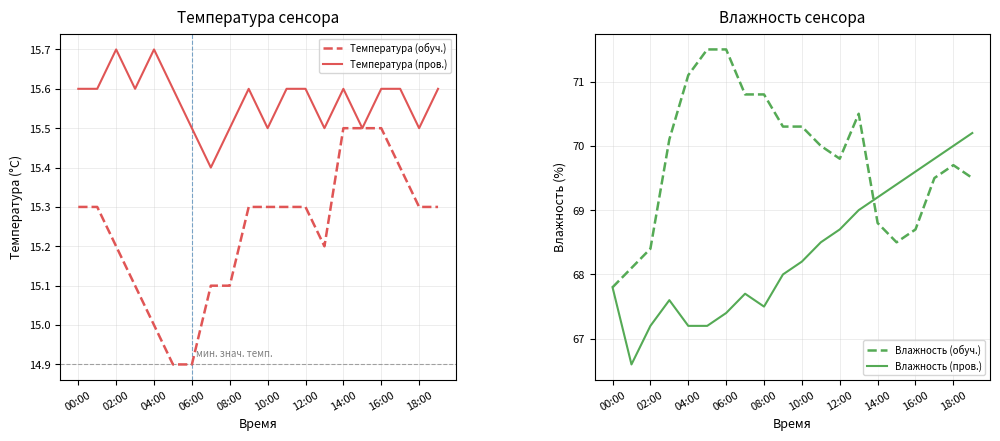

Which series has the widest spread of values?

Влажность (обуч.)